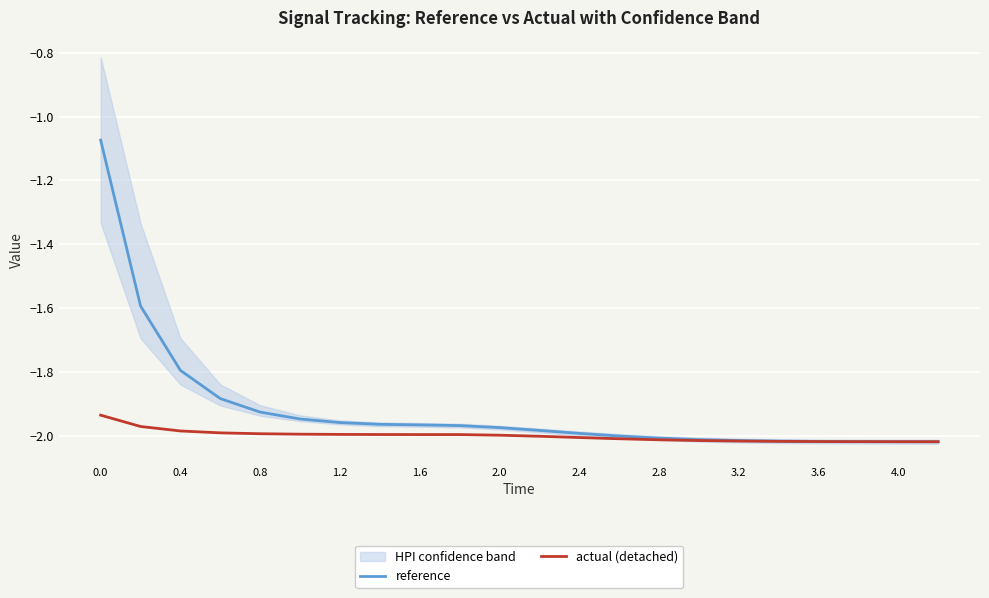

Which series has the largest total across all categories?

reference